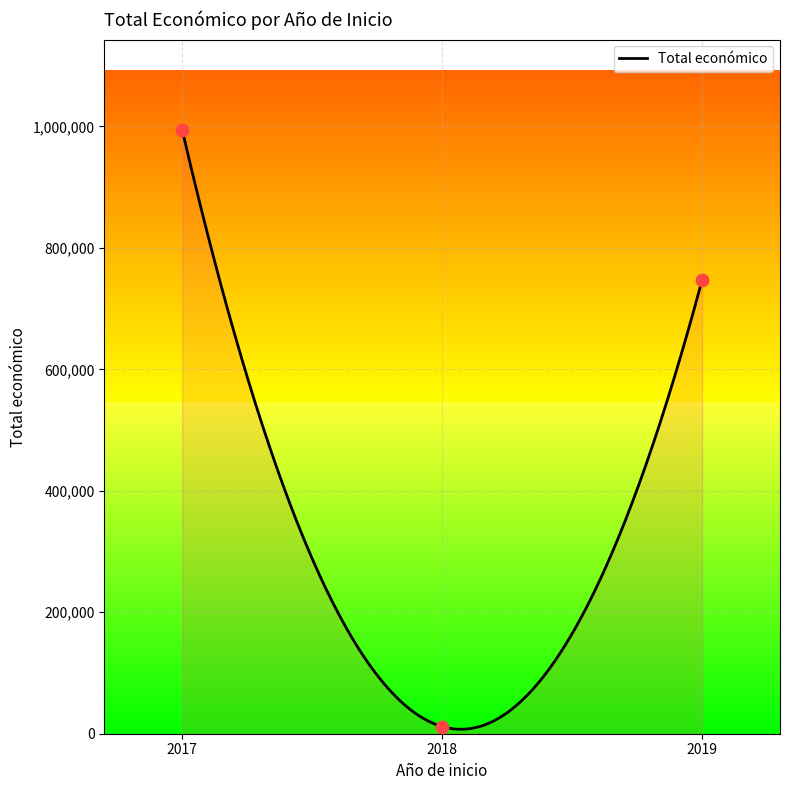

What is the ratio of the value at 2019 to the value at 2018?

63.2